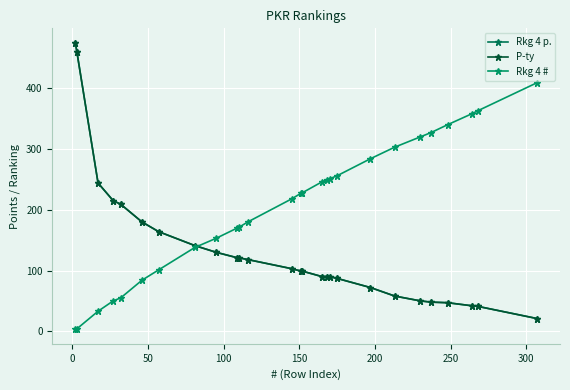

Rank the series by their maximum value, from lowest to highest.

Rkg 4 #, Rkg 4 p., P-ty